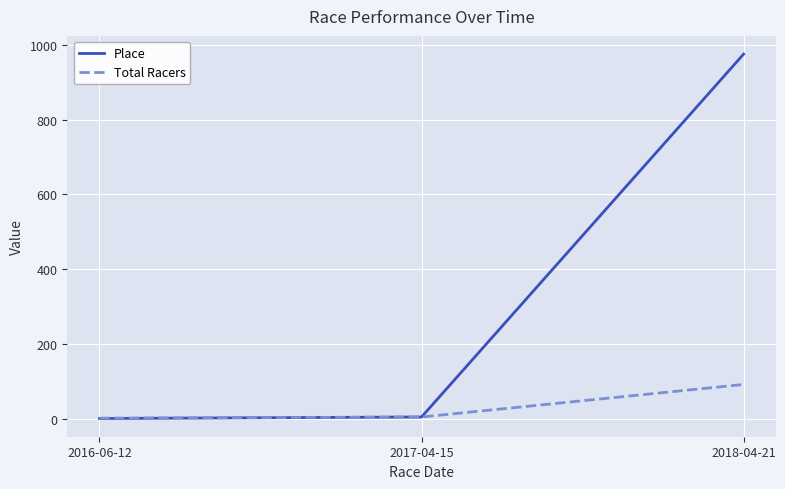

Is this an area chart (filled region under the line)?

No